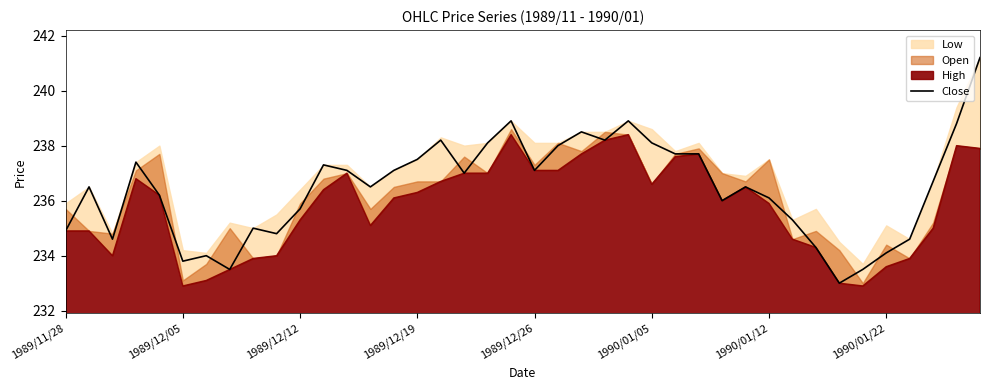

Is it true that Close equals 336.0 at 1990/01/12?

False